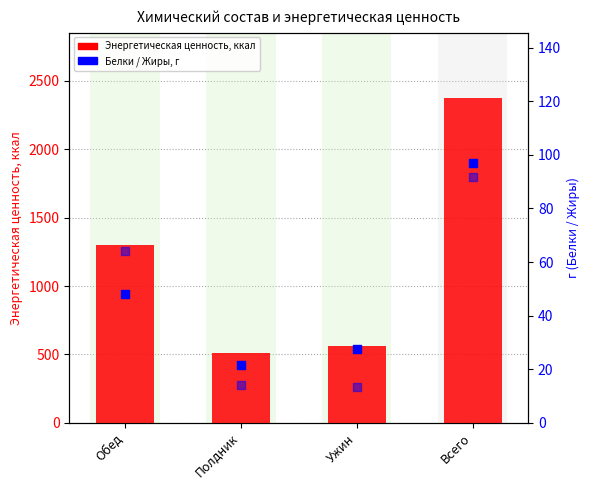

What are all the series names shown in the legend?

Энергетическая ценность, ккал, Белки, г, Жиры, г